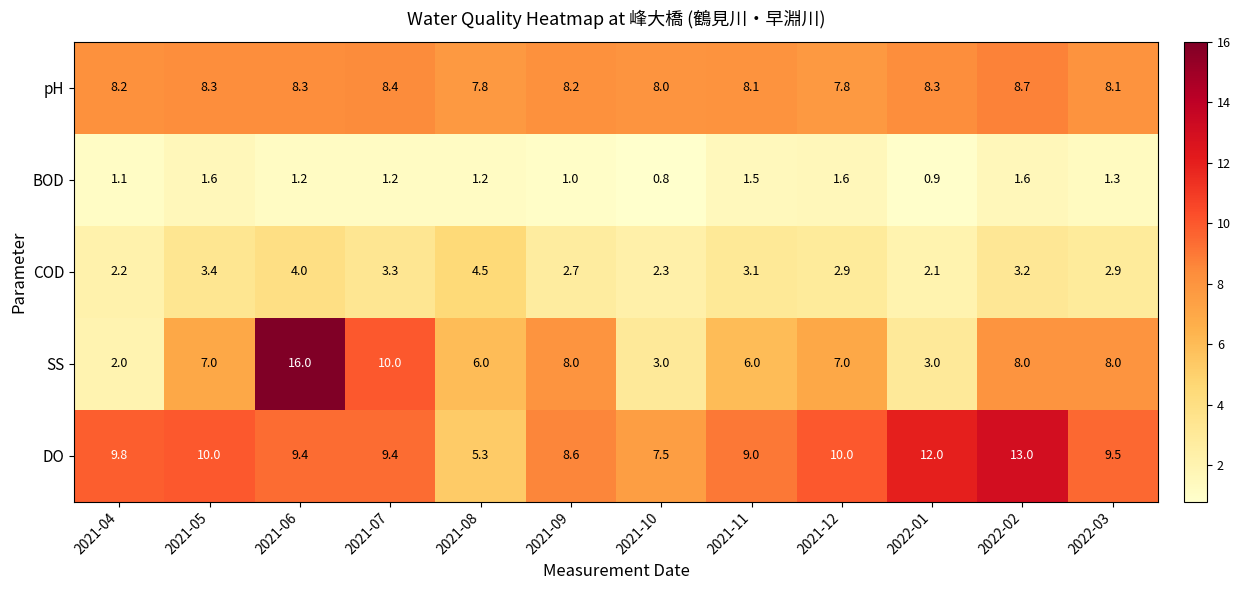

What is the sum of the COD values at 2021-08 and 2021-11?

7.6